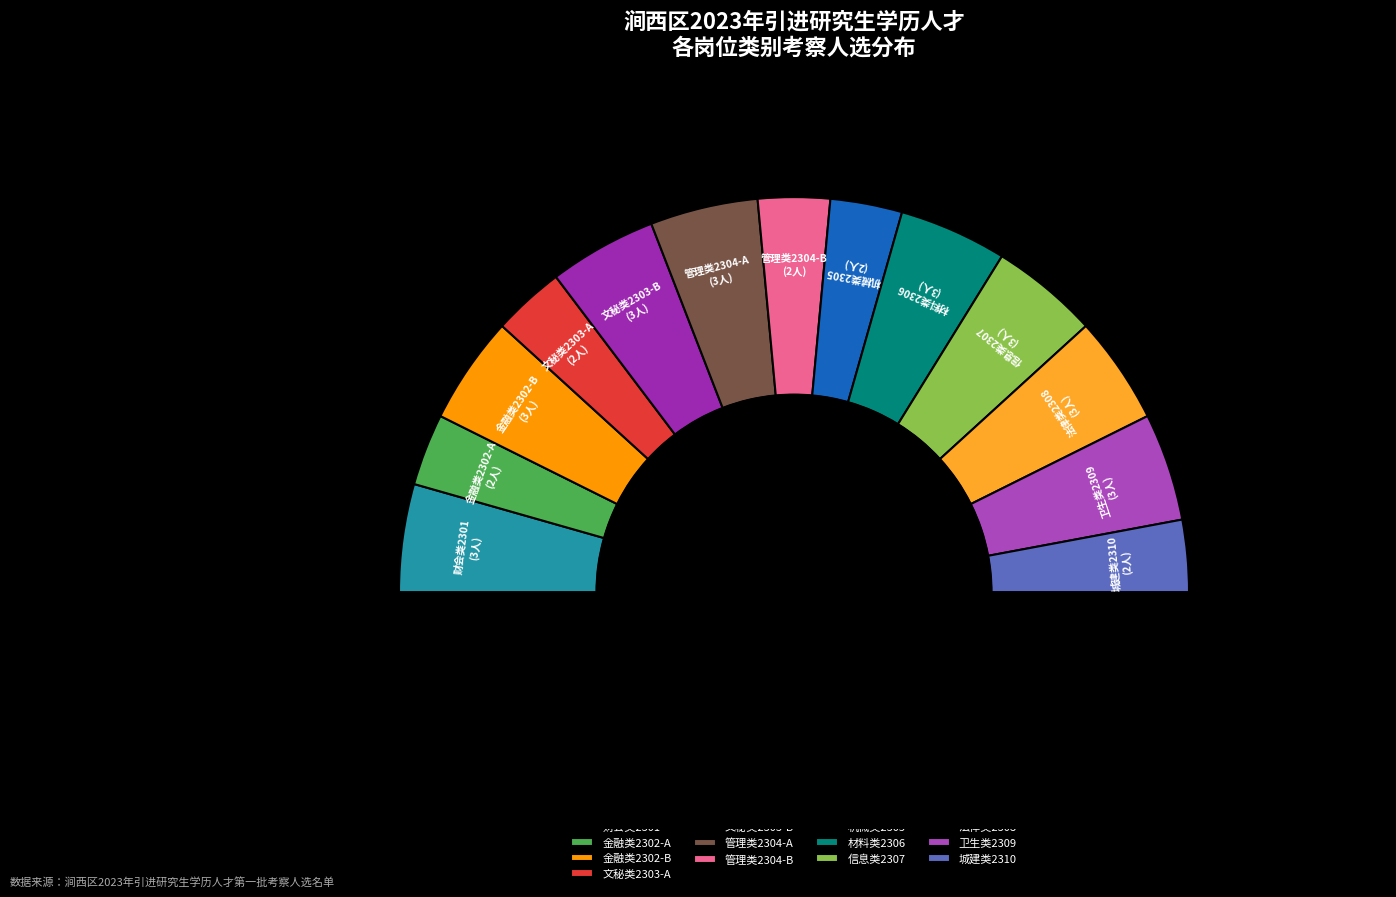

Approximately how many times larger is the value at 卫生类2309 compared to 法律类2308?

1.0